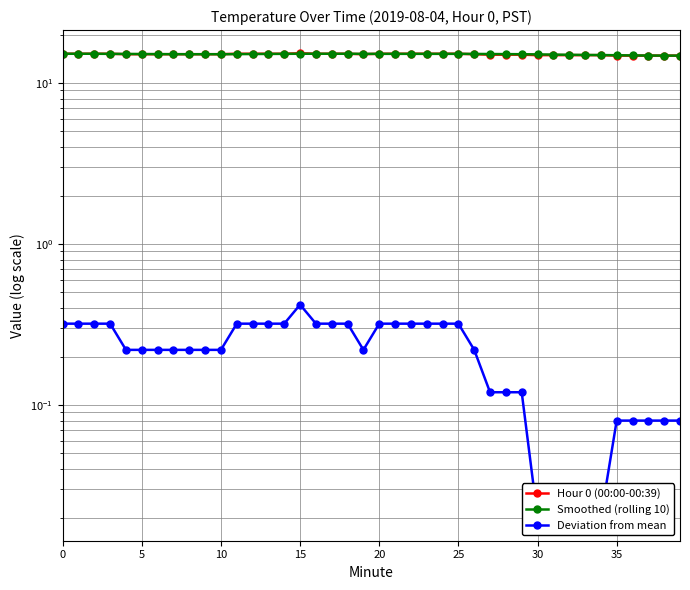

What is the total value across all series at 11?

30.6